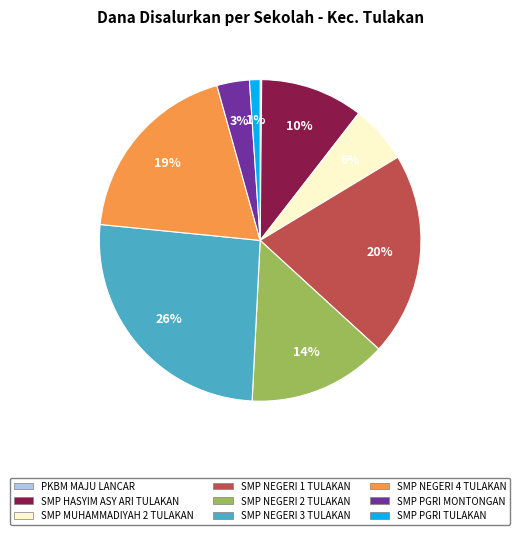

Which has a higher value, SMP MUHAMMADIYAH 2 TULAKAN or SMP PGRI MONTONGAN?

SMP MUHAMMADIYAH 2 TULAKAN